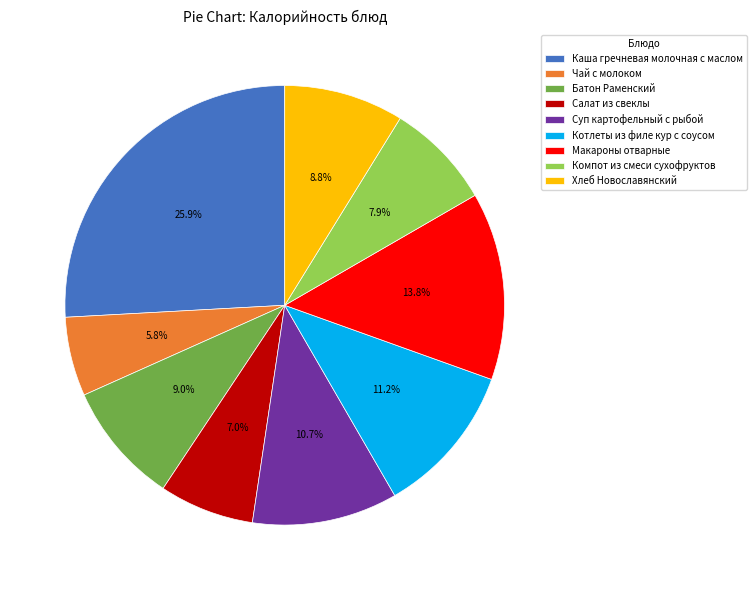

To the nearest percent, what is the combined percentage of Компот из смеси сухофруктов and Чай с молоком?

14%